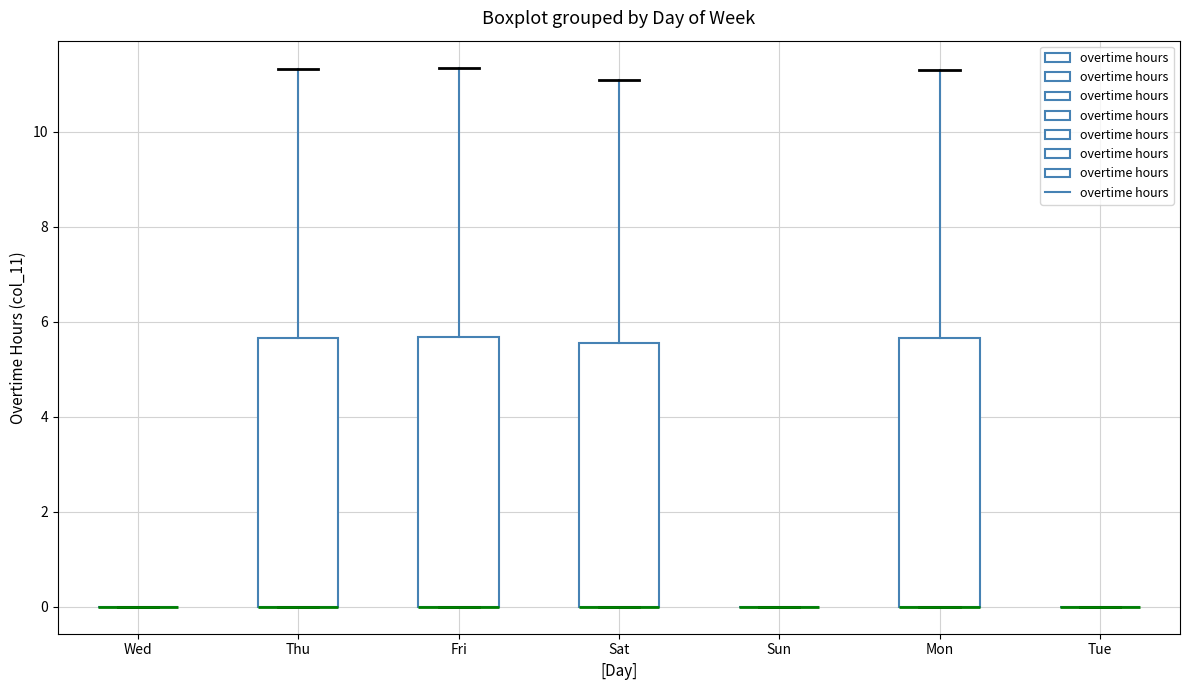

Reading left to right, transcribe this box plot: for each box, give where its median line is, the range the box spans, and where its two whiskers end, as read against the y-axis. The values are not printed on the chart, so give them approximately, as read against the axis.

Wed: box collapsed to a line at 0.0, whiskers 0.0 to 0.0
Thu: median 0.0 (drawn on the box's lower edge), box 0.0 to 5.6, whiskers 0.0 to 11.4
Fri: median 0.0 (drawn on the box's lower edge), box 0.0 to 5.6, whiskers 0.0 to 11.4
Sat: median 0.0 (drawn on the box's lower edge), box 0.0 to 5.6, whiskers 0.0 to 11.0
Sun: box collapsed to a line at 0.0, whiskers 0.0 to 0.0
Mon: median 0.0 (drawn on the box's lower edge), box 0.0 to 5.6, whiskers 0.0 to 11.4
Tue: box collapsed to a line at 0.0, whiskers 0.0 to 0.0